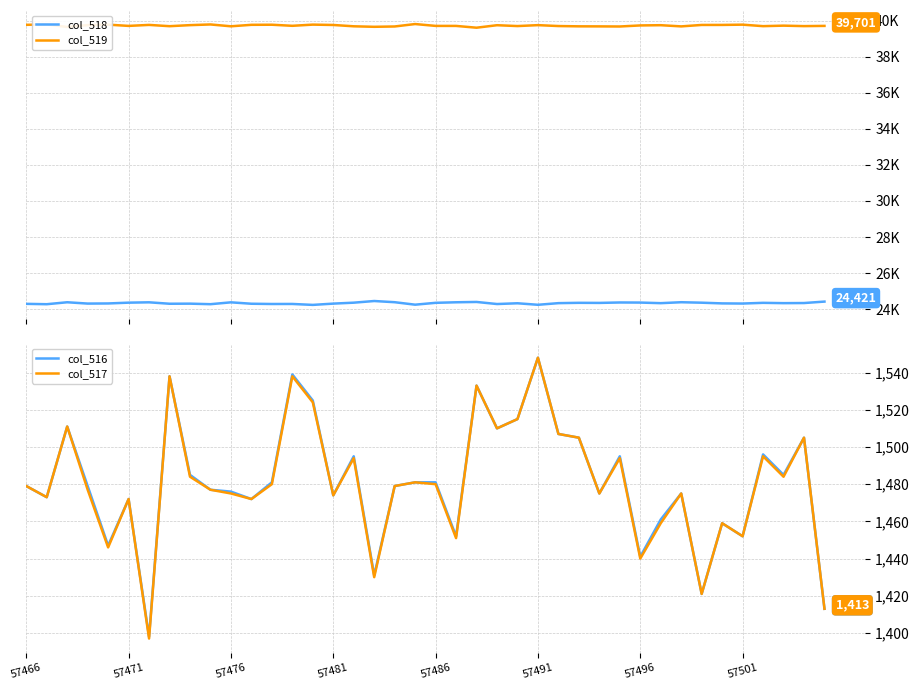

How many lines are shown in the chart?

4